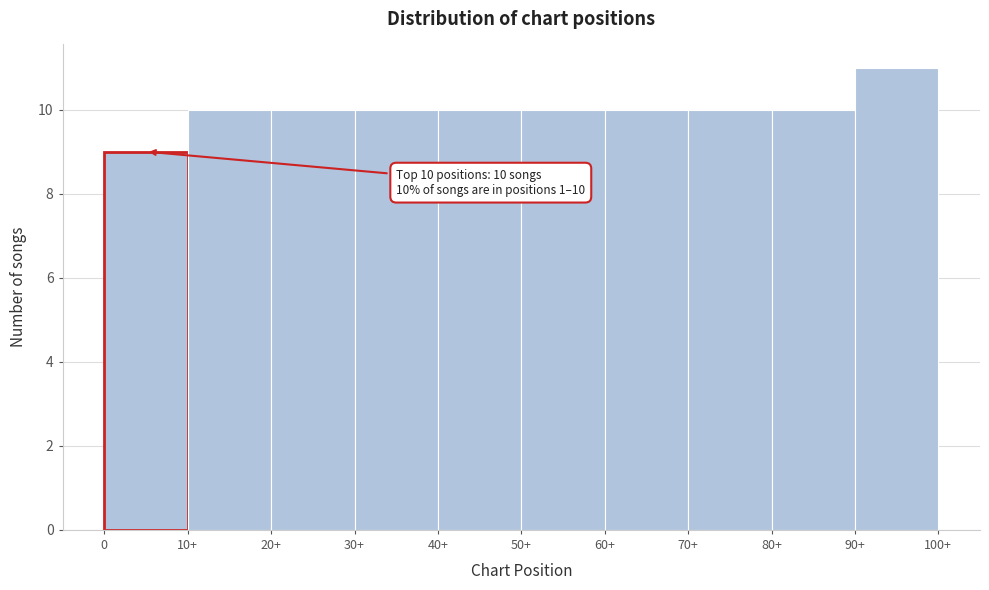

Reading left to right, transcribe all the data shown in this chart.

9	10	10	10	10	10	10	10	10	11